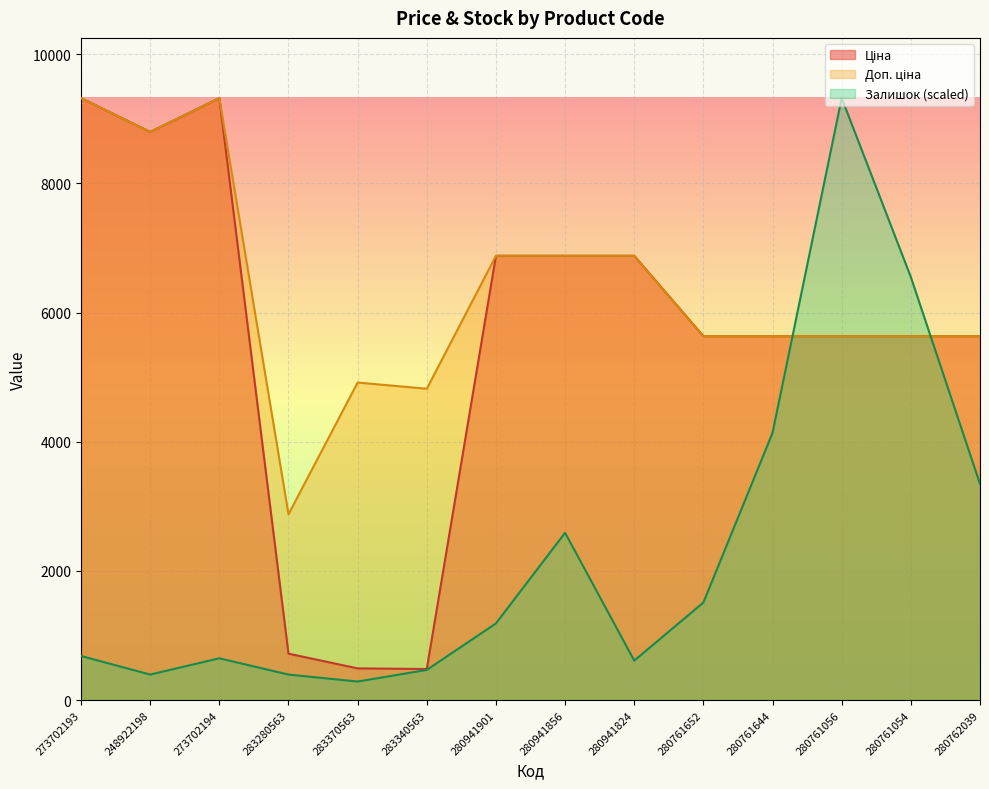

True or false: Залишок has more than 1 interior local peaks.

True